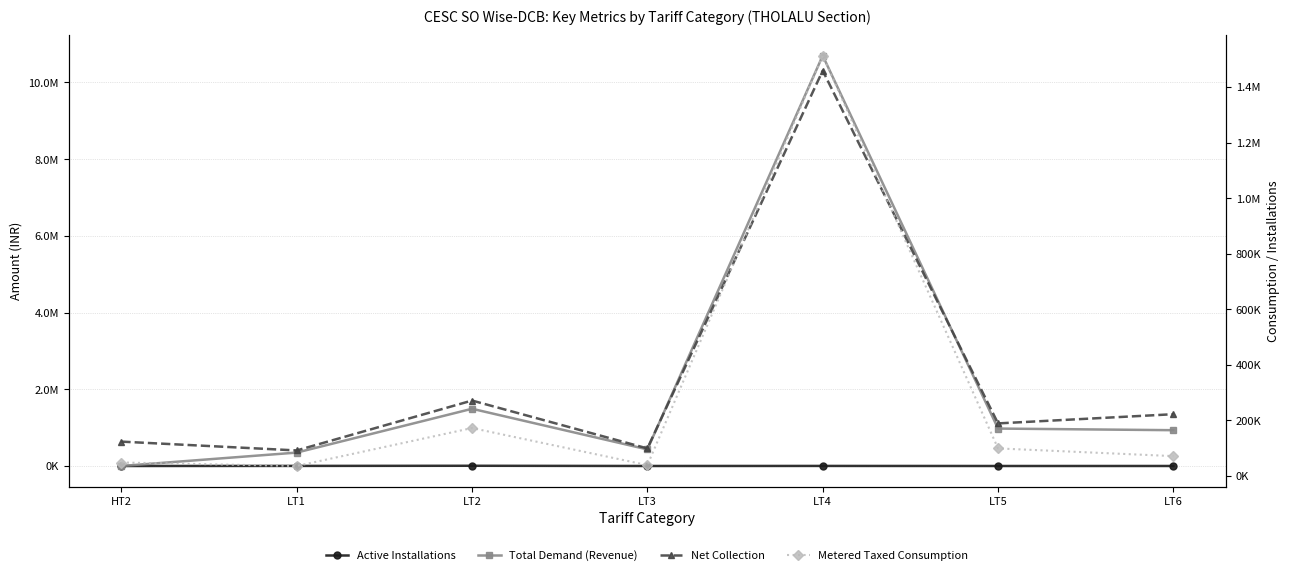

Between LT6 and LT1, which is larger?

LT1